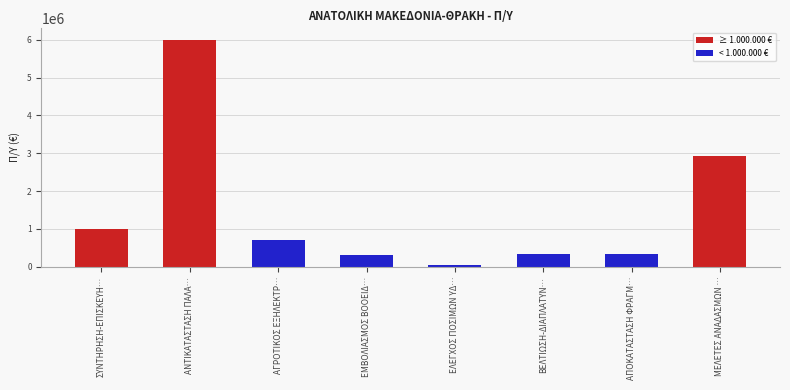

Is it true that the value at ΜΕΛΕΤΕΣ ΑΝΑΔΑΣΜΩΝ … is 1879731?

False